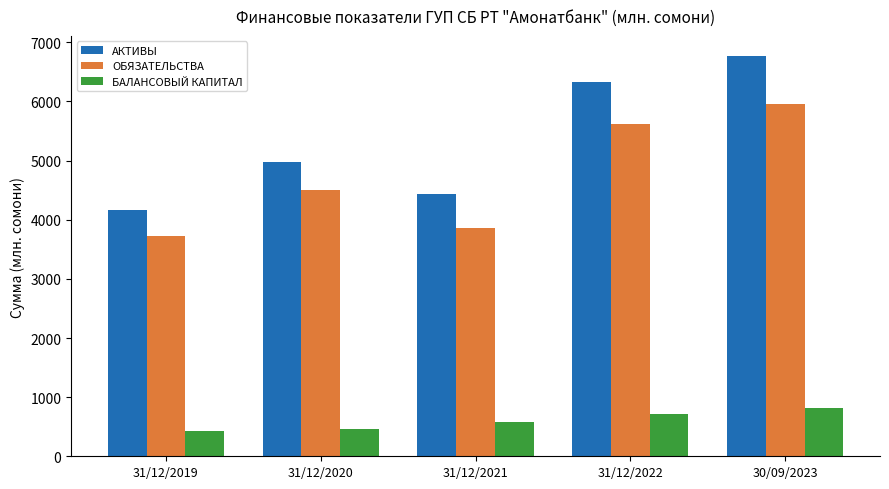

What is the difference between the БАЛАНСОВЫЙ КАПИТАЛ values at 31/12/2020 and 30/09/2023?

361.4